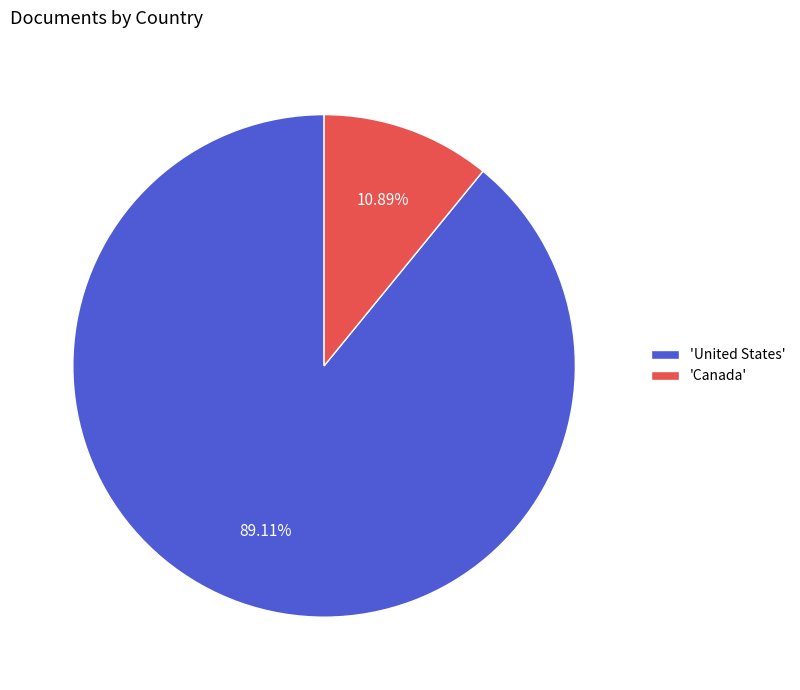

Rank the categories by value from lowest to highest.

'Canada', 'United States'